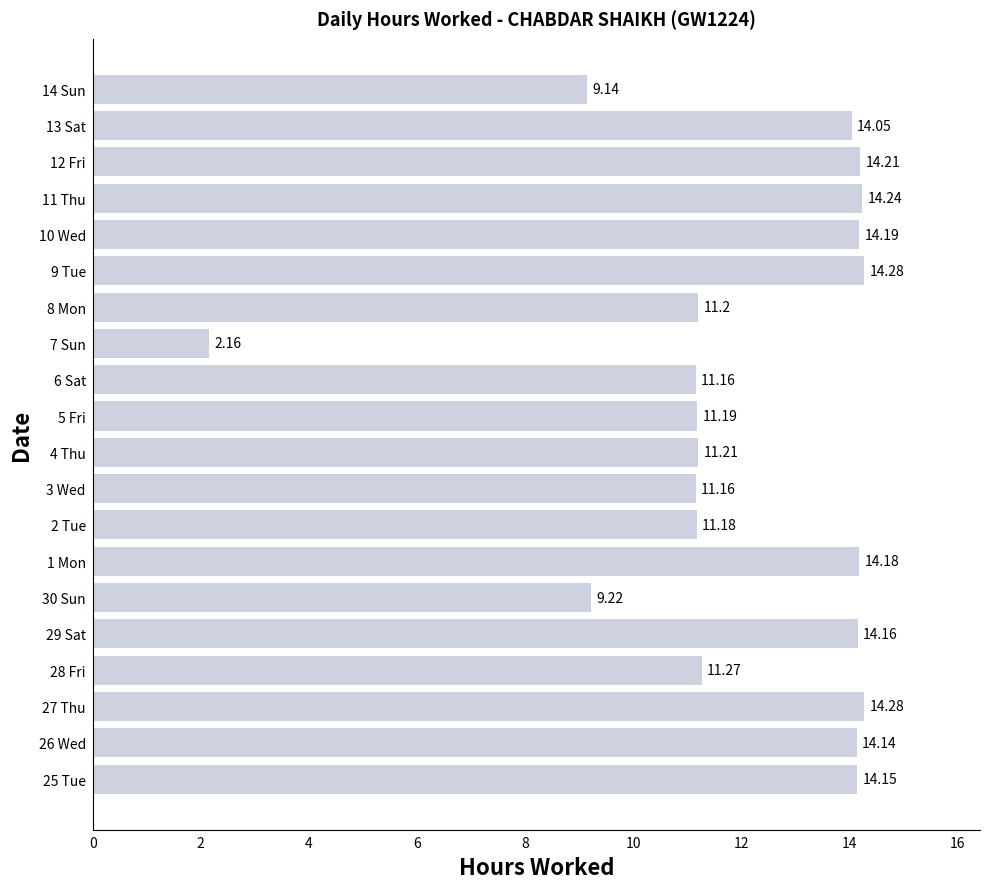

What is the change in value from 25 Tue to 14 Sun?

-5.0